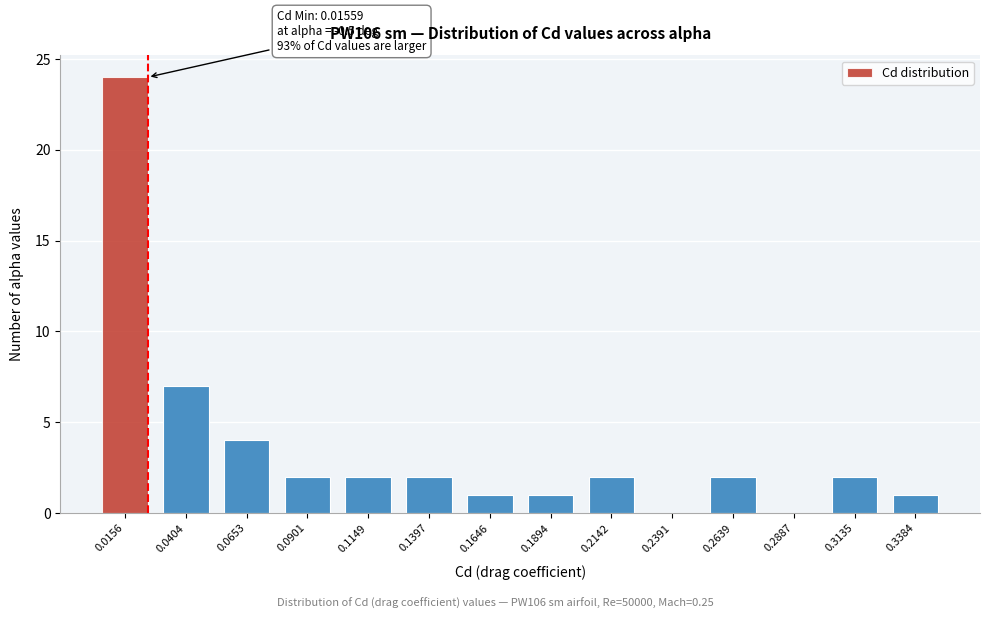

Reading left to right, transcribe all the data shown in this chart.

0.0156=24	0.0404=7	0.0653=4	0.0901=2	0.1149=2	0.1397=2	0.1646=1	0.1894=1	0.2142=2	0.2391=0	0.2639=2	0.2887=0	0.3135=2	0.3384=1